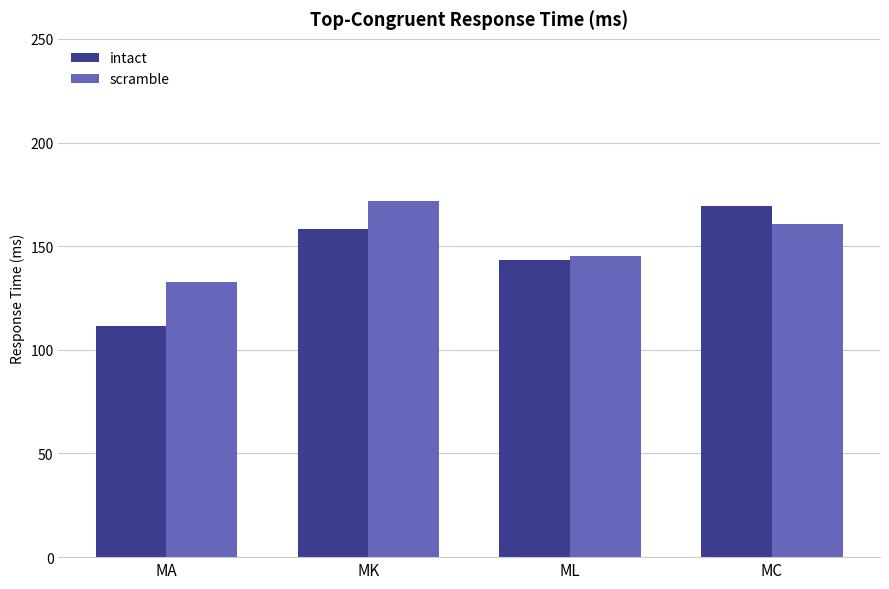

Rank the series by their maximum value, from highest to lowest.

scramble, intact